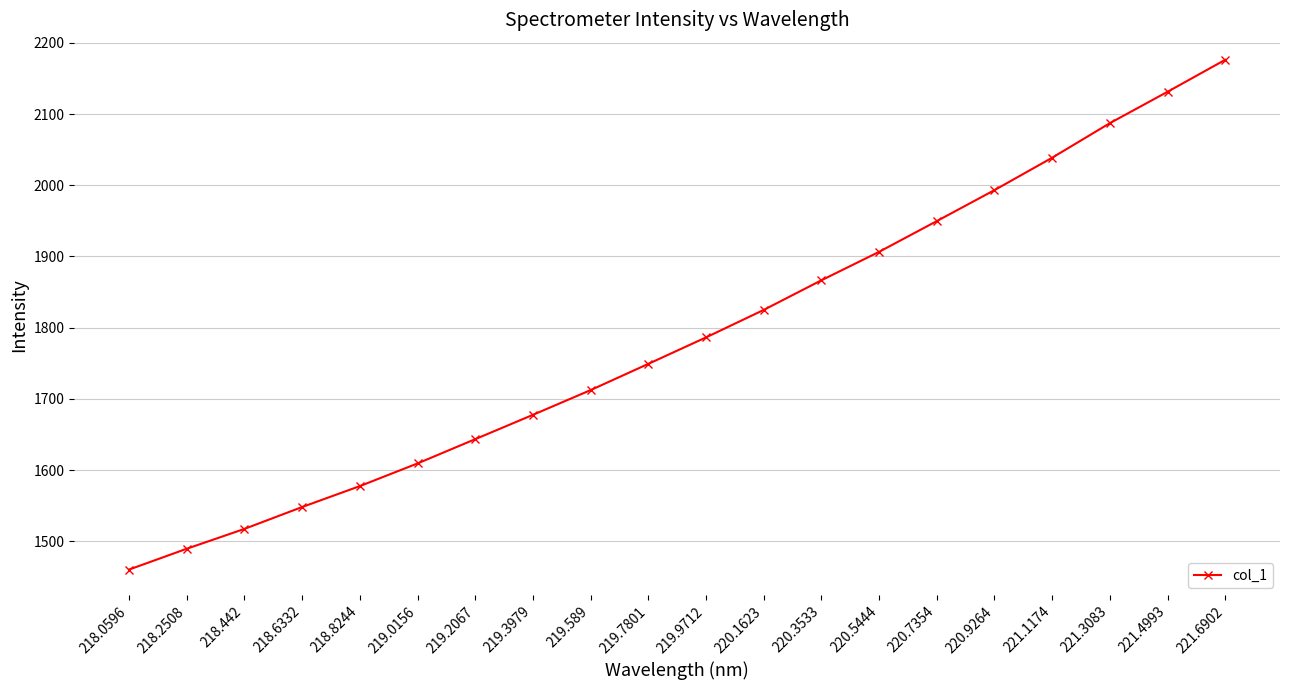

What is the smallest value displayed?

1460.5